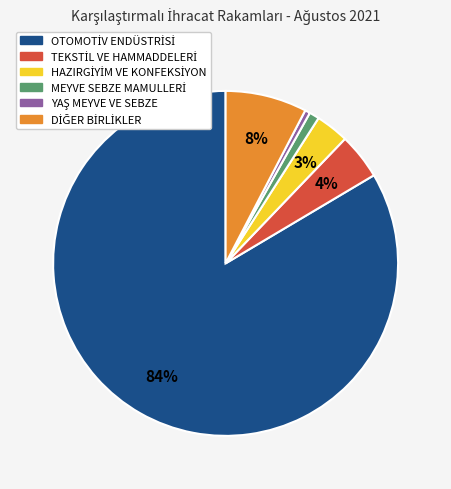

Is there any slice that represents more than half of the pie?

Yes